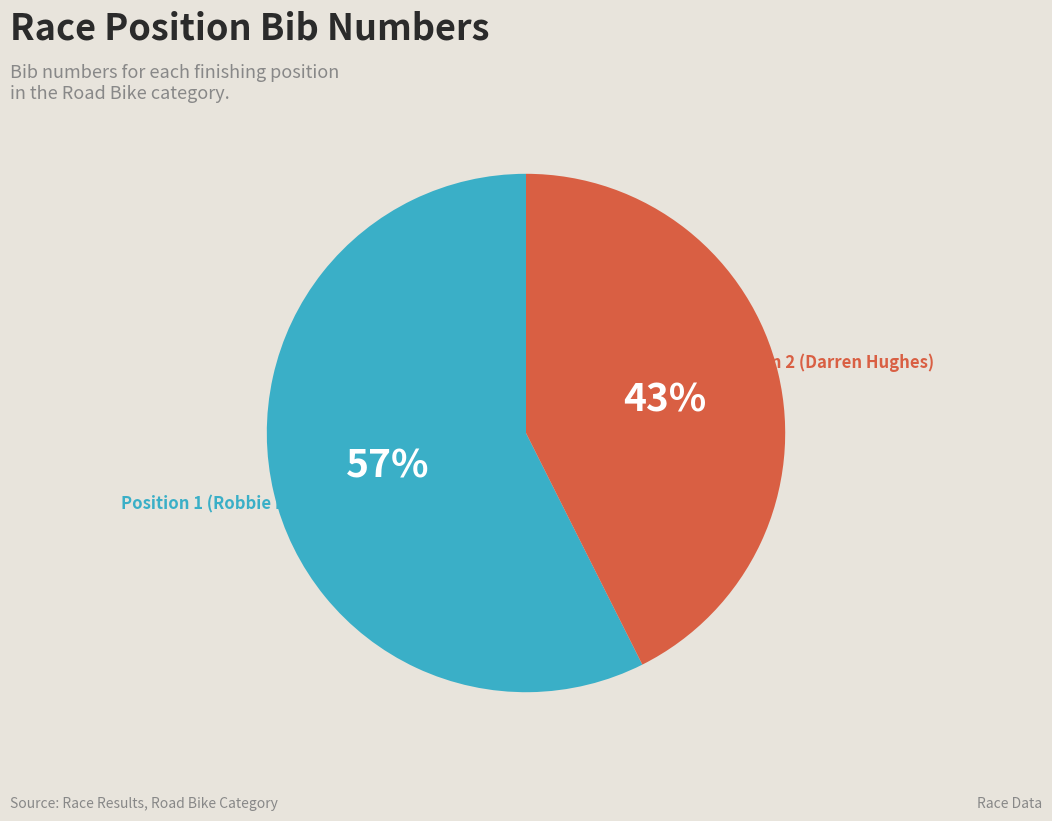

To the nearest percent, what is the average slice percentage?

50%